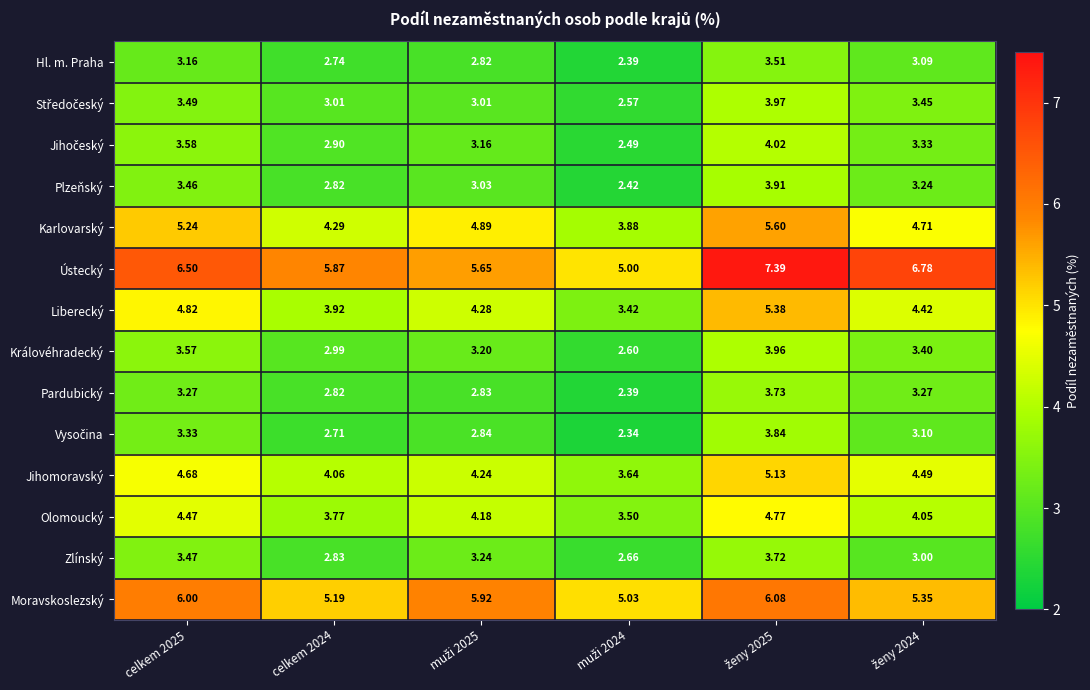

How many values in the Olomoucký series exceed 4?

4